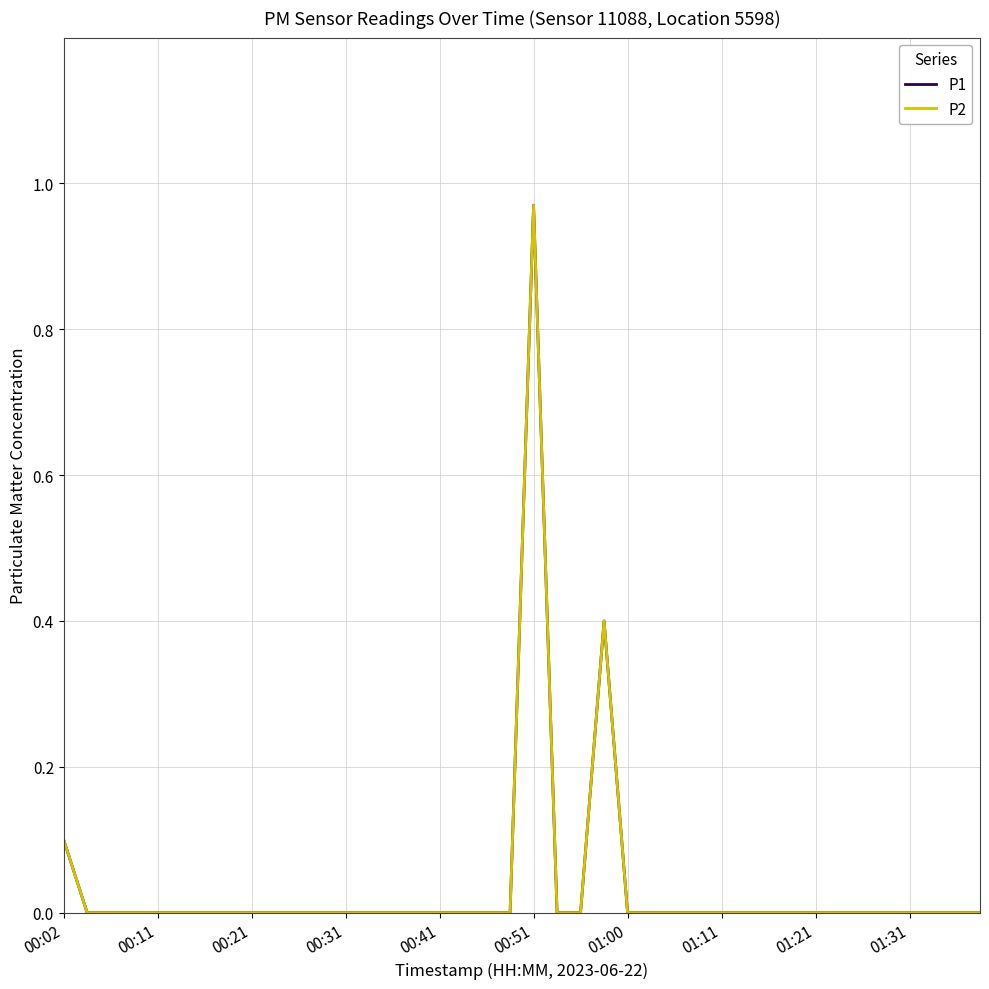

In P2, how many points are higher than both neighbors (excluding endpoints)?

2